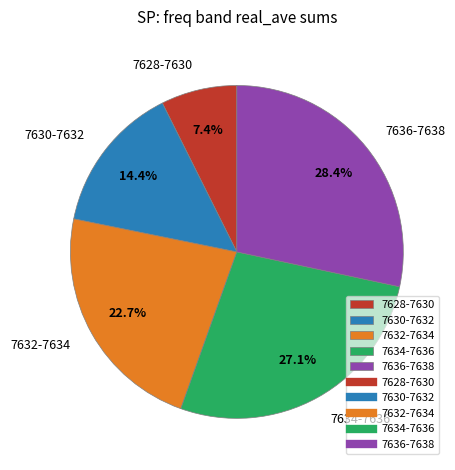

Which category has the smallest portion of the pie?

7628-7630